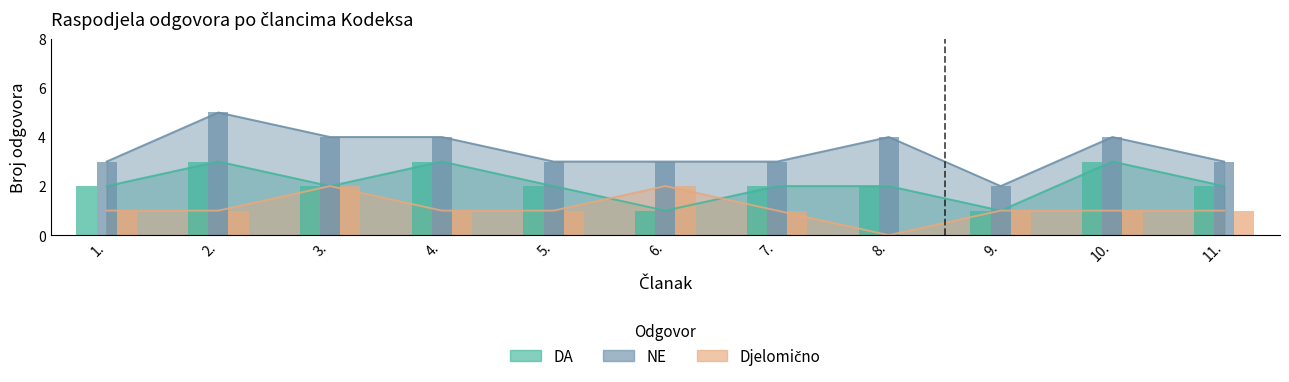

What is the label of the 8th bar from the right?

4.